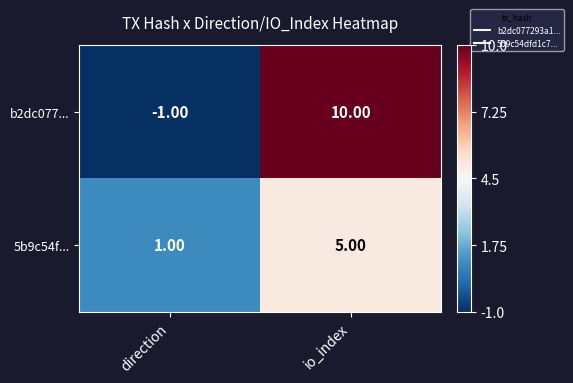

What is the difference between the b2dc077... values at direction and io_index?

11